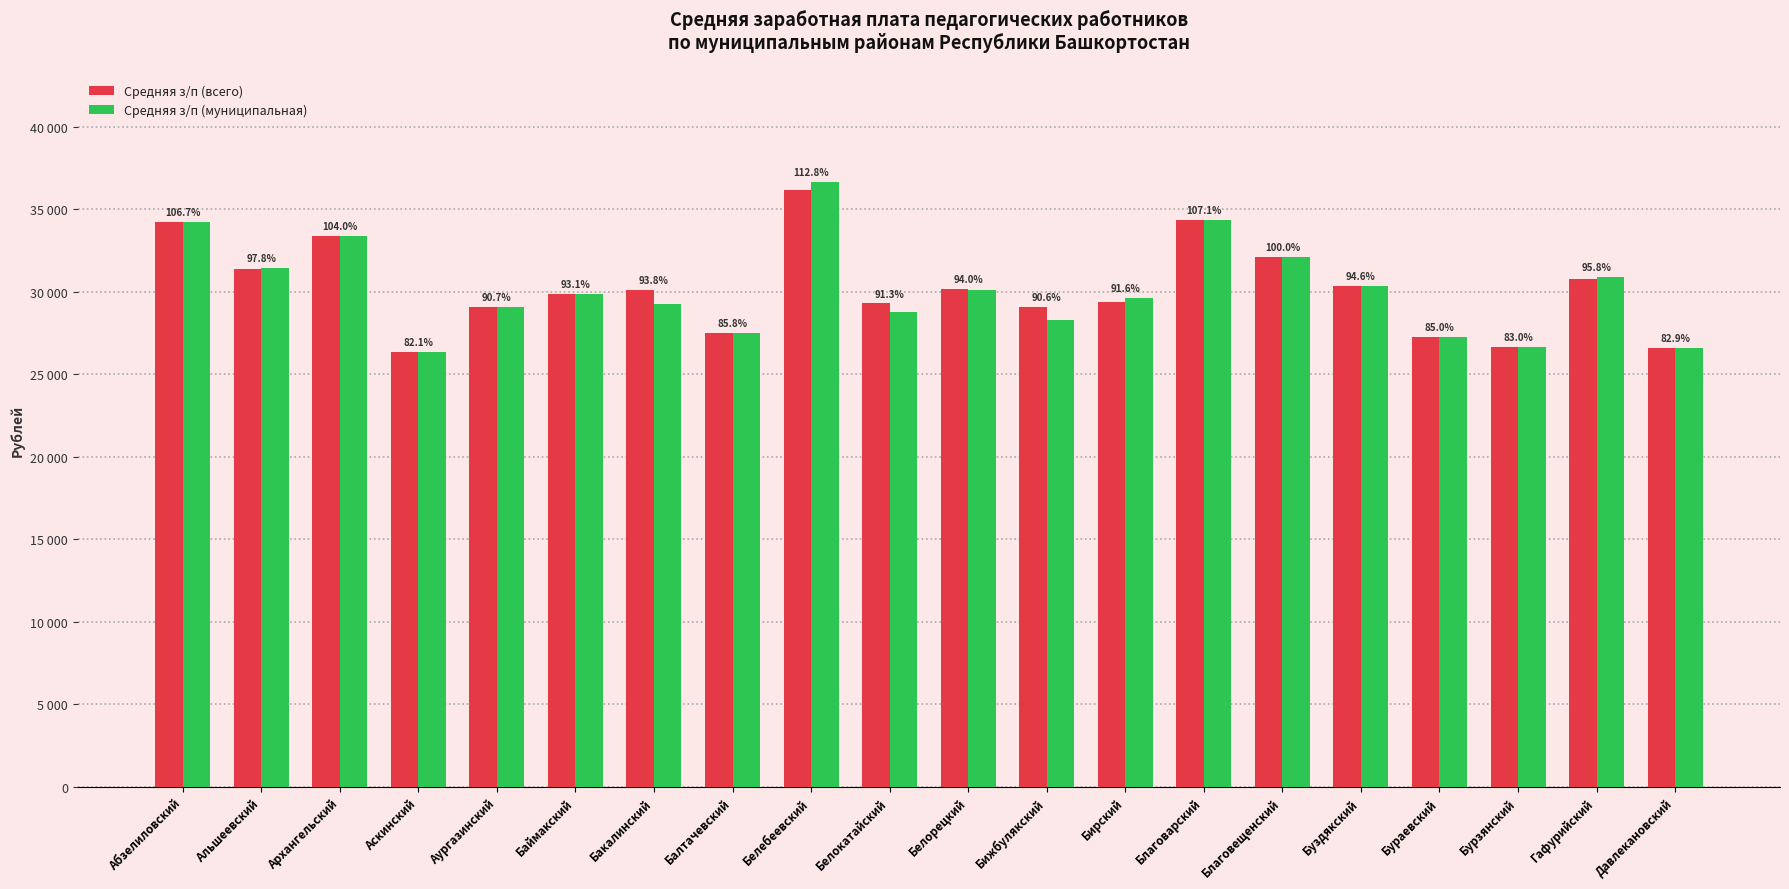

What are all the series names shown in the legend?

Средняя з/п (всего), Средняя з/п (муниципальная)